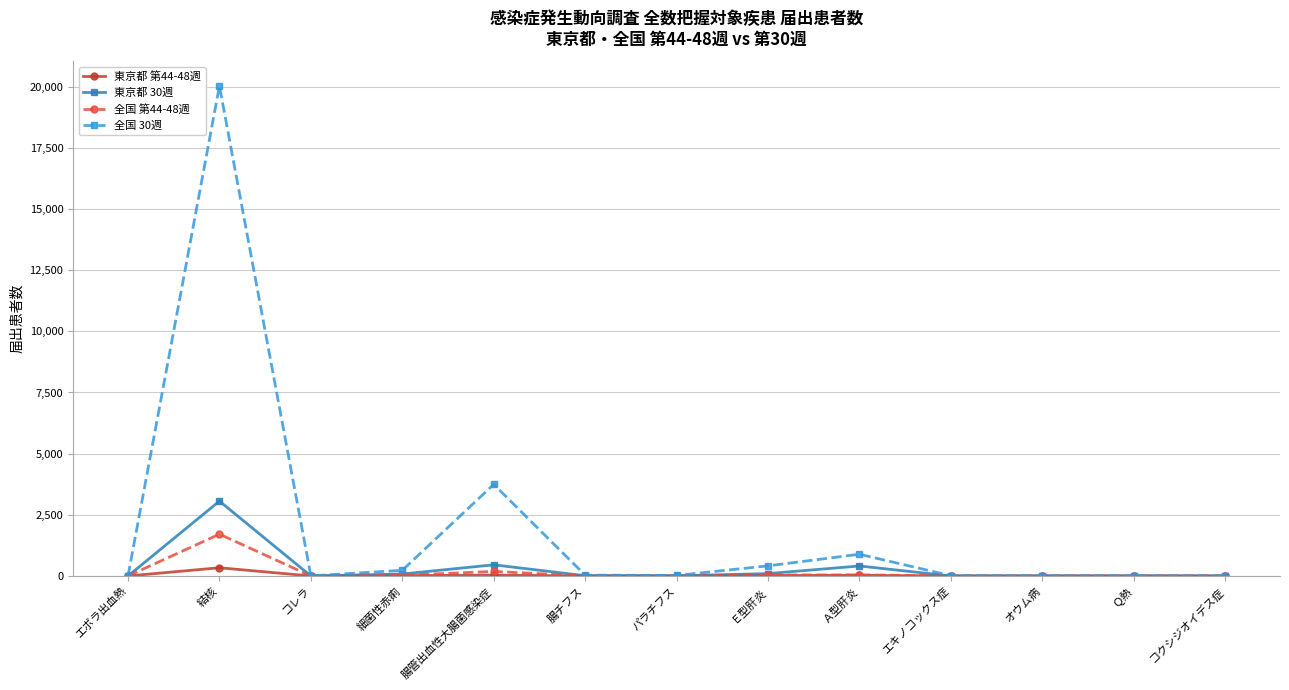

What is the label of the 1st point from the left?

エボラ出血熱